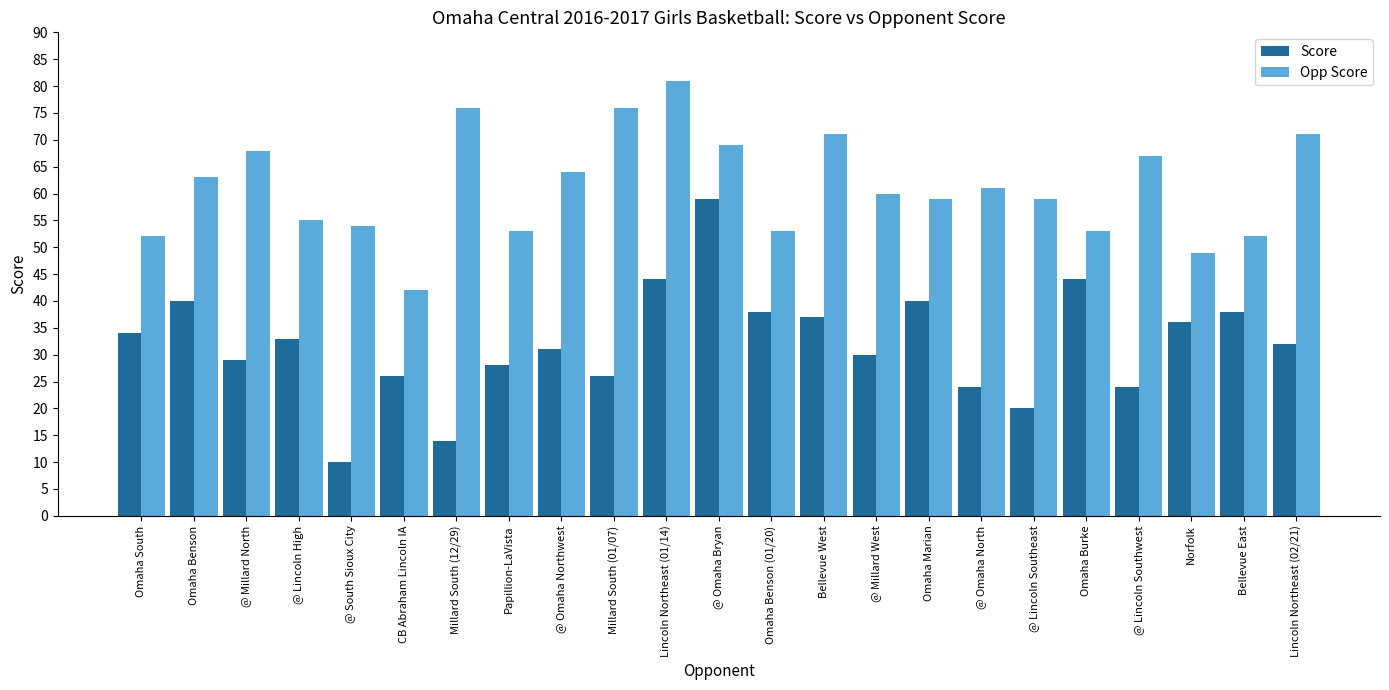

Which series has the widest spread of values?

Score